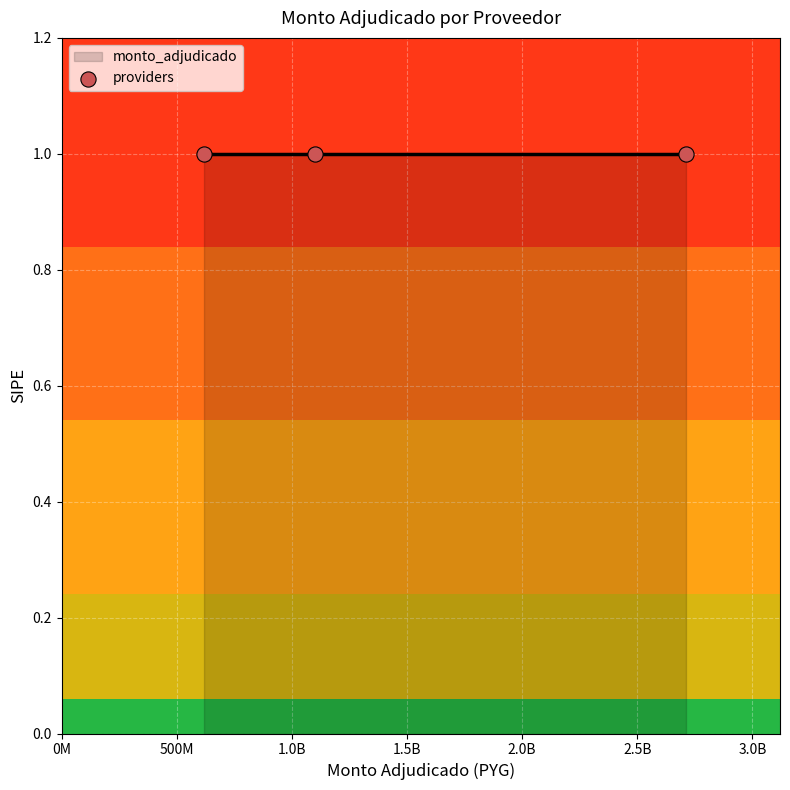

What is the change in value from CAMICA S.R.L. to ENGADI S.R.L.?

-483503650